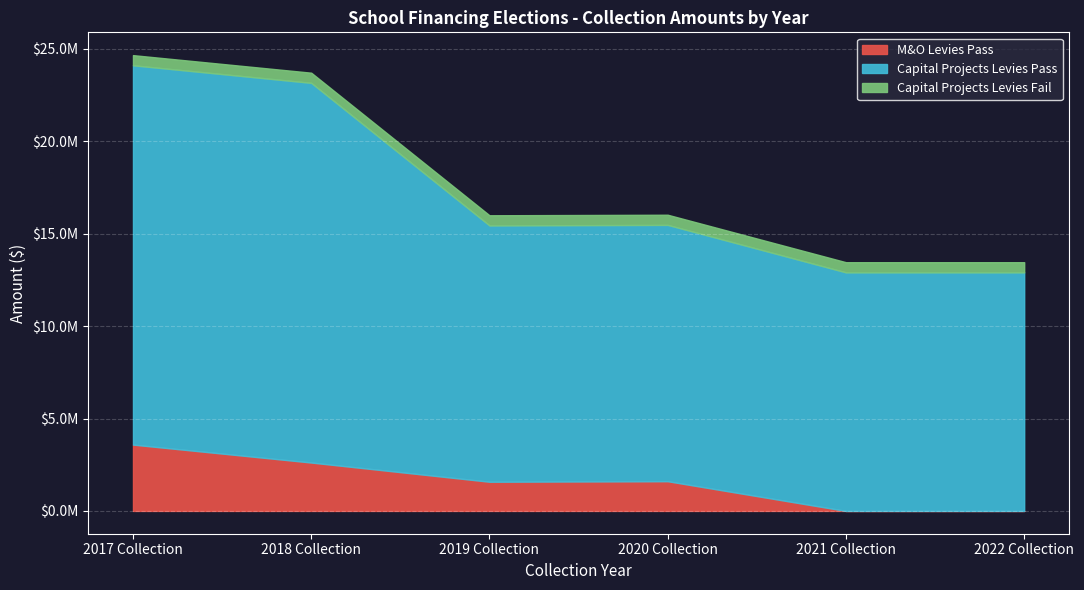

True or false: Capital Projects Levies Fail and Capital Projects Levies Pass cross at least once.

False